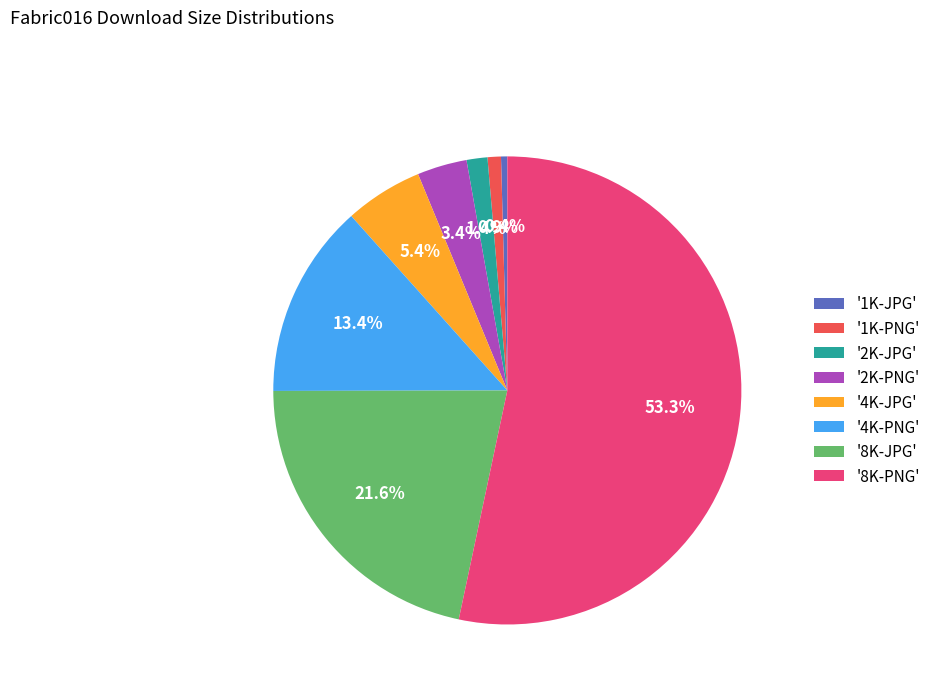

How many slices are in this pie chart?

8